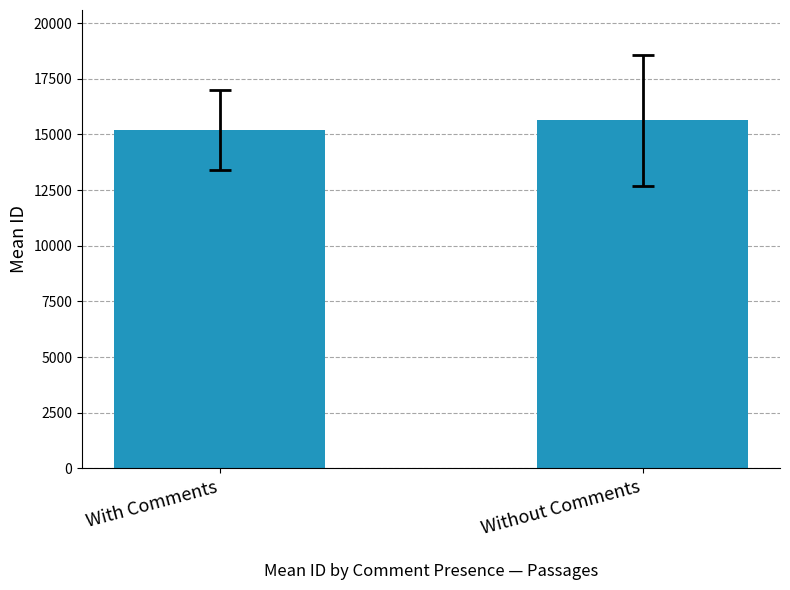

Where does the data first go above 15640?

Without Comments